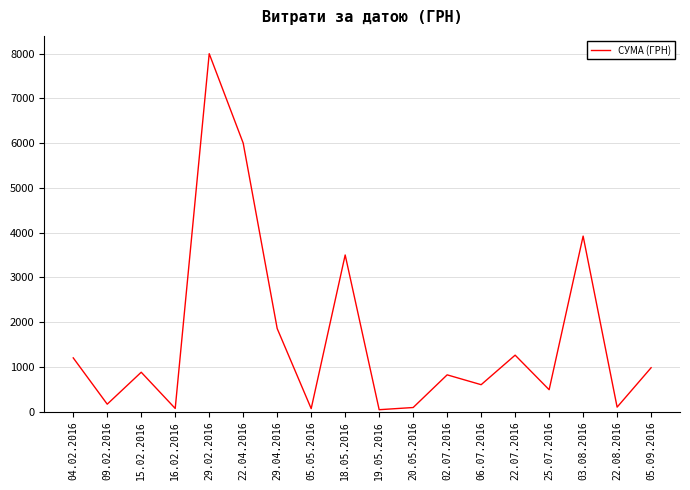

What is the ratio of the value at 02.07.2016 to the value at 22.07.2016?

0.7